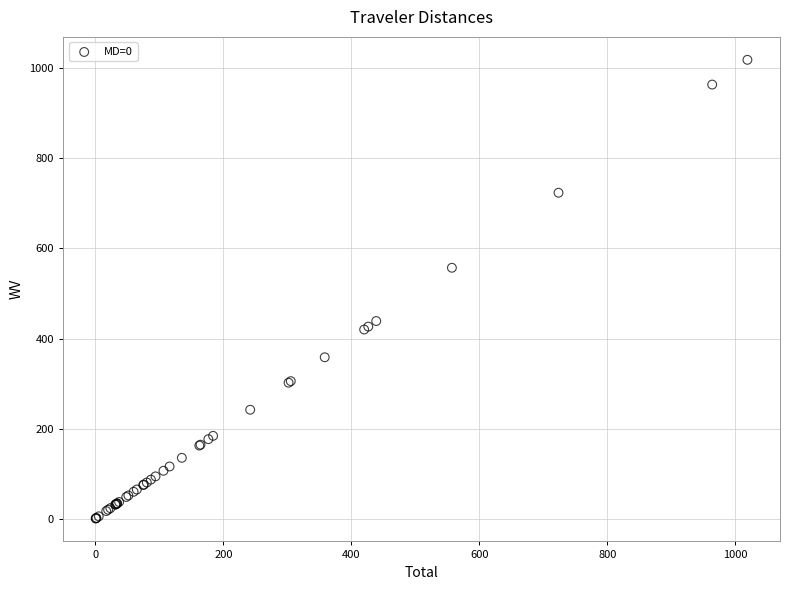

What Y value in the scatter plot is closest to 509?

557.2